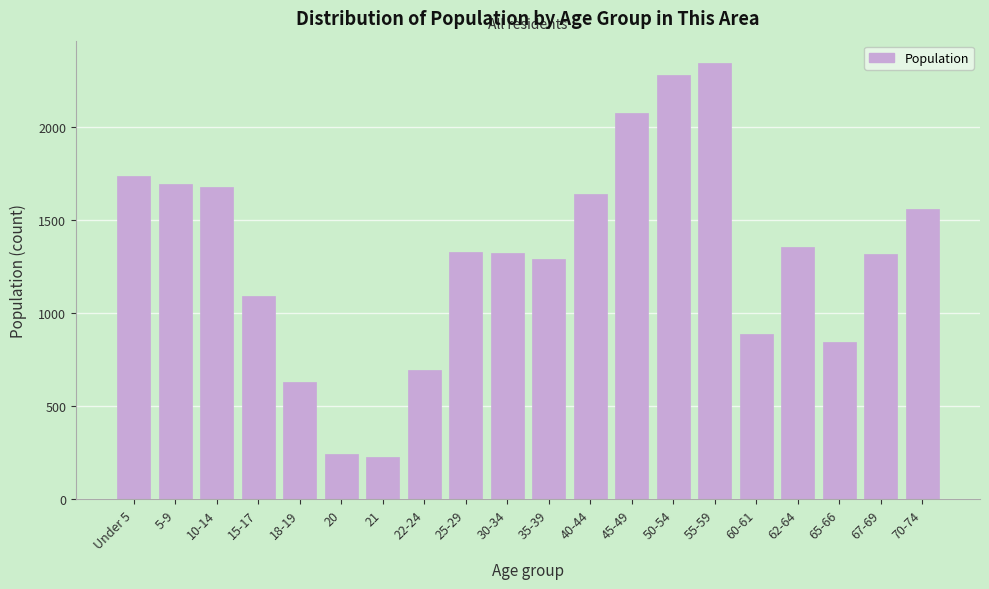

The value at 10-14 is 341. True or false?

False